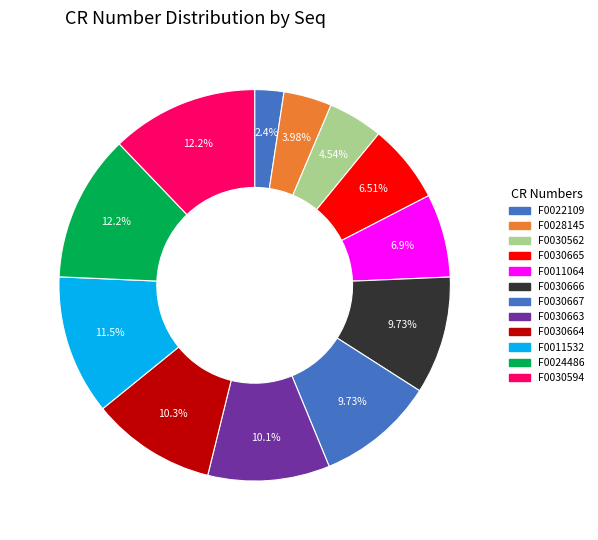

What percentage is the F0022109 slice, to the nearest percent?

2%